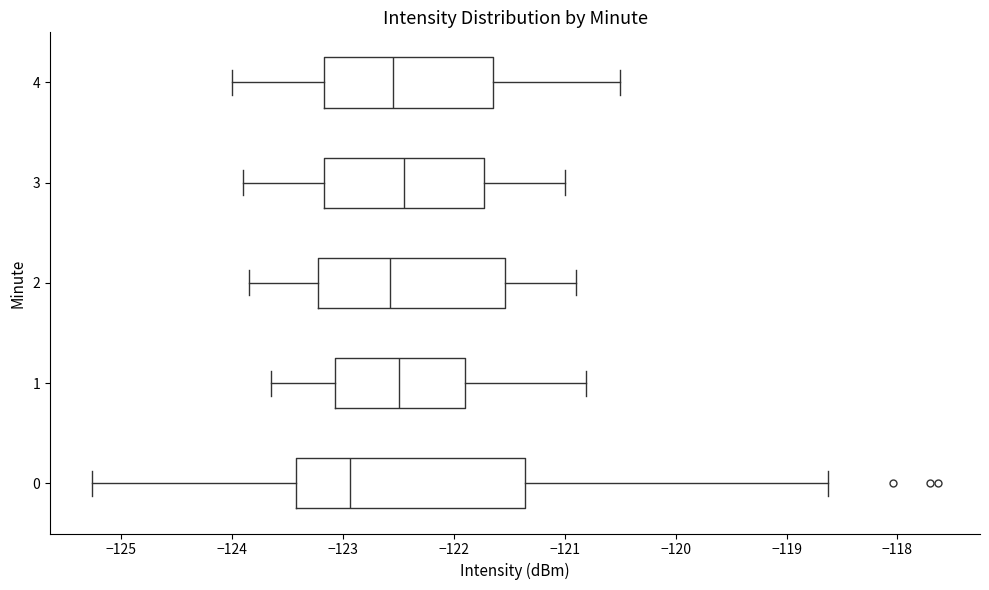

Where does the median line of the box at y = 4 sit on the x-axis? The values are not printed on the chart, so give them approximately, as read against the axis.

-122.5